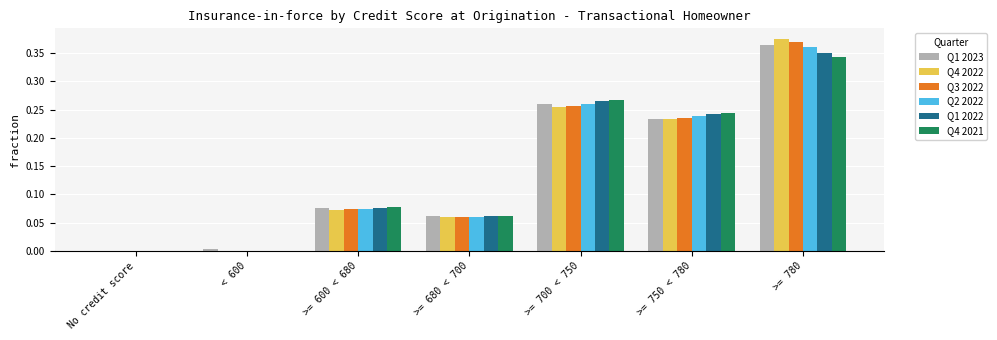

Which category has the highest value in the Q2 2022 series?

>= 780